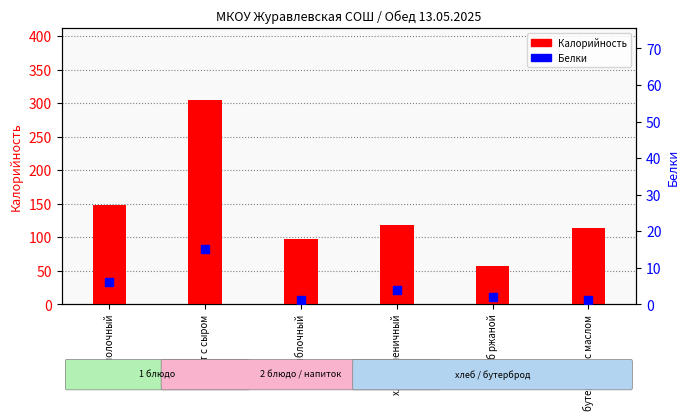

Which series has the widest spread of values?

Калорийность